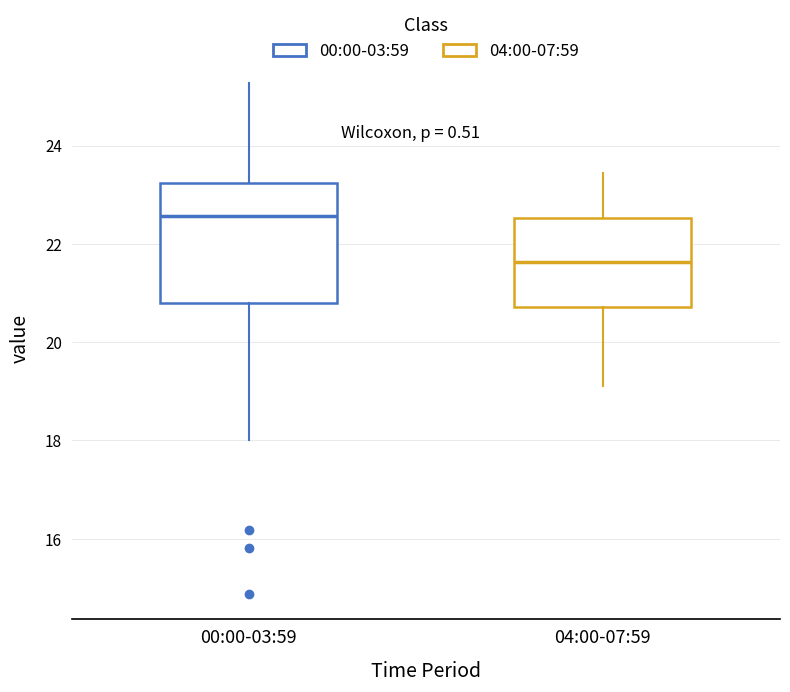

Reading left to right, read every box against the y-axis: the position of its median line, the range the box covers, and the ends of its whiskers. The values are not printed on the chart, so give them approximately, as read against the axis.

00:00-03:59: median 22.6, box 20.8 to 23.2, whiskers 18.0 to 25.2
04:00-07:59: median 21.6, box 20.8 to 22.6, whiskers 19.2 to 23.4